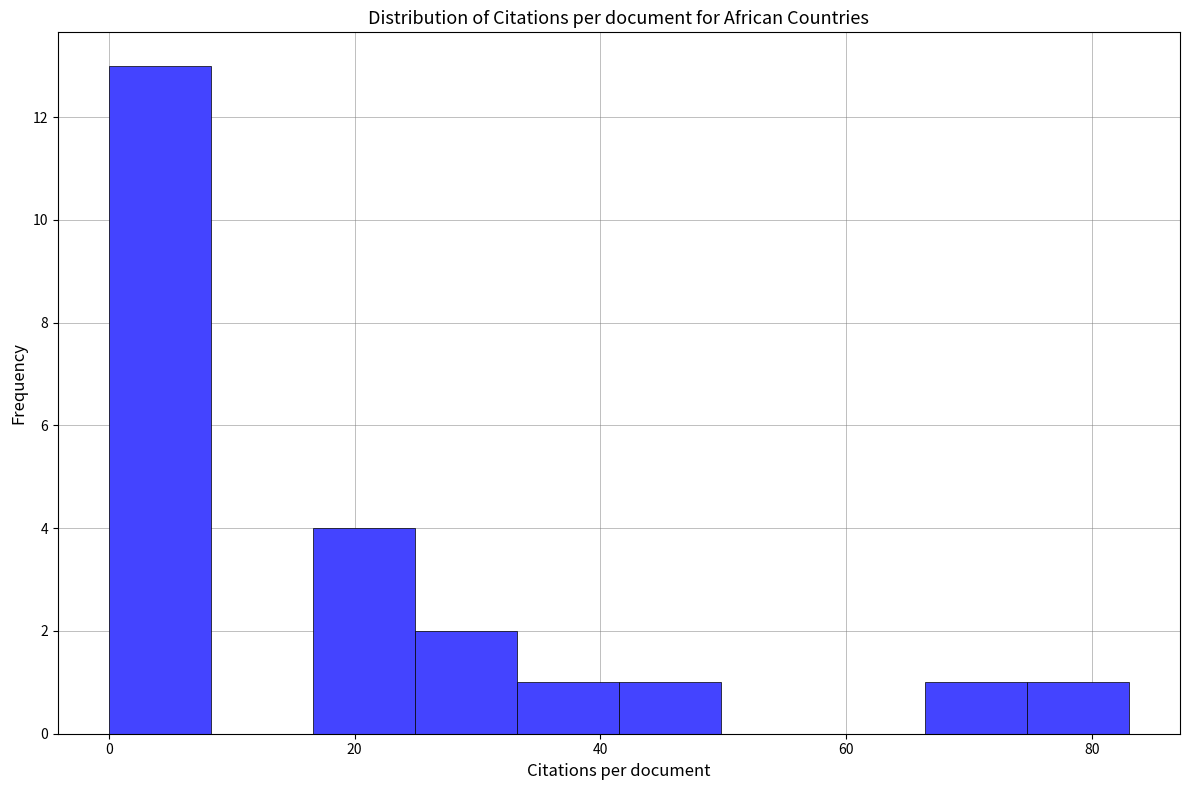

Which range on the x-axis has the tallest bar?

0 to 8